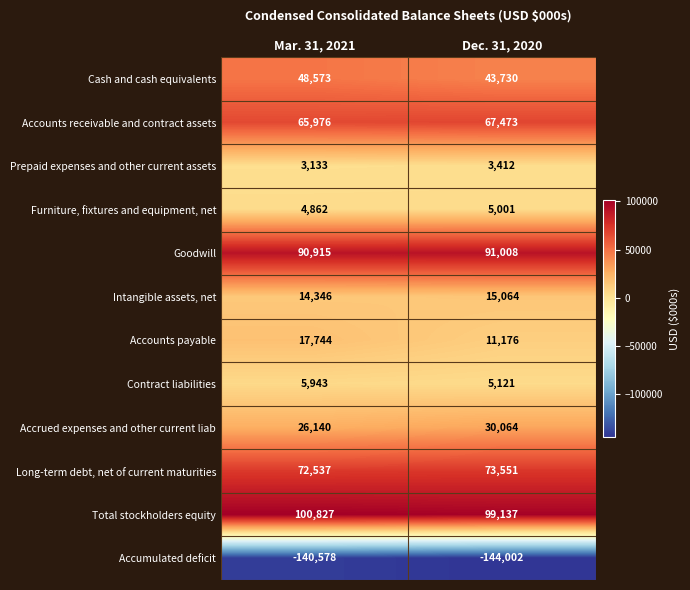

Which series has the largest total across all categories?

Total stockholders equity